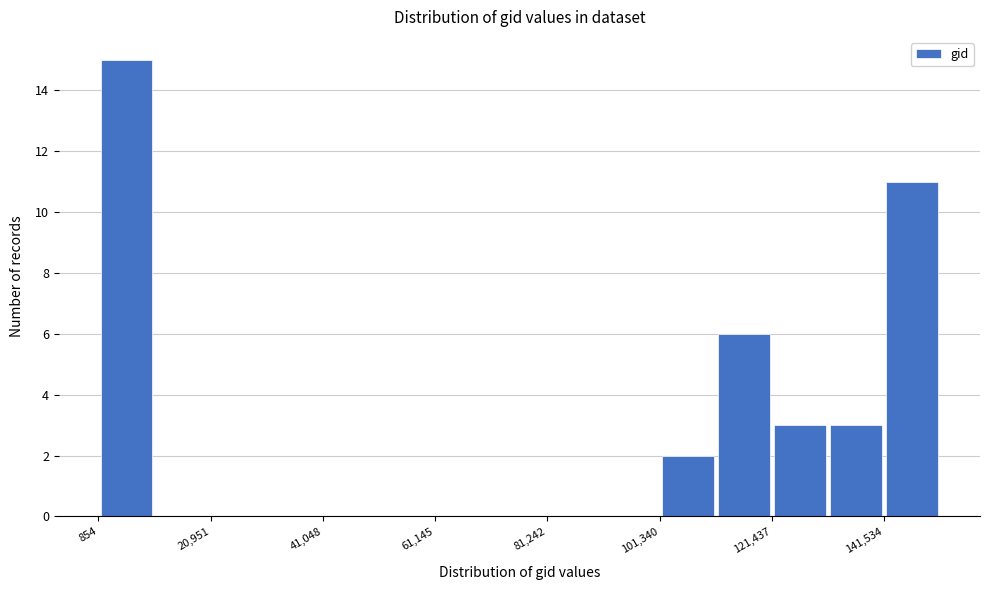

Read against the x-axis, roughly where is the centre of the tallest bar?

5000